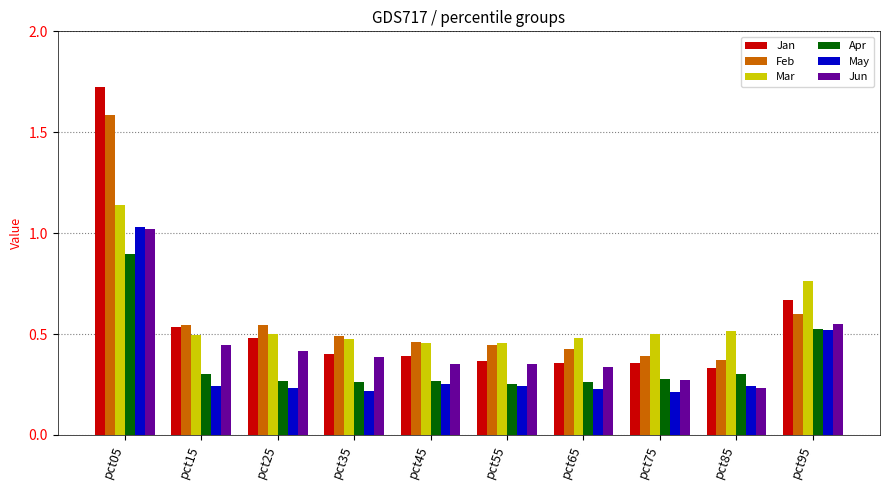

At which category does the chart reach its peak across all series?

pct05